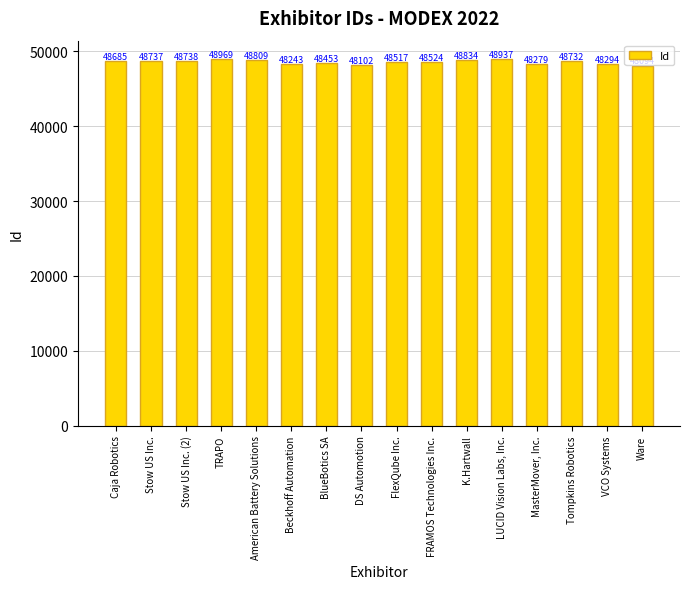

Reading left to right, transcribe all the data shown in this chart.

Caja Robotics=48685	Stow US Inc.=48737	Stow US Inc. (2)=48738	TRAPO=48969	American Battery Solutions=48809	Beckhoff Automation=48243	BlueBotics SA=48453	DS Automotion=48102	FlexQube Inc.=48517	FRAMOS Technologies Inc.=48524	K.Hartwall=48834	LUCID Vision Labs, Inc.=48937	MasterMover, Inc.=48279	Tompkins Robotics=48732	VCO Systems=48294	Ware=48094